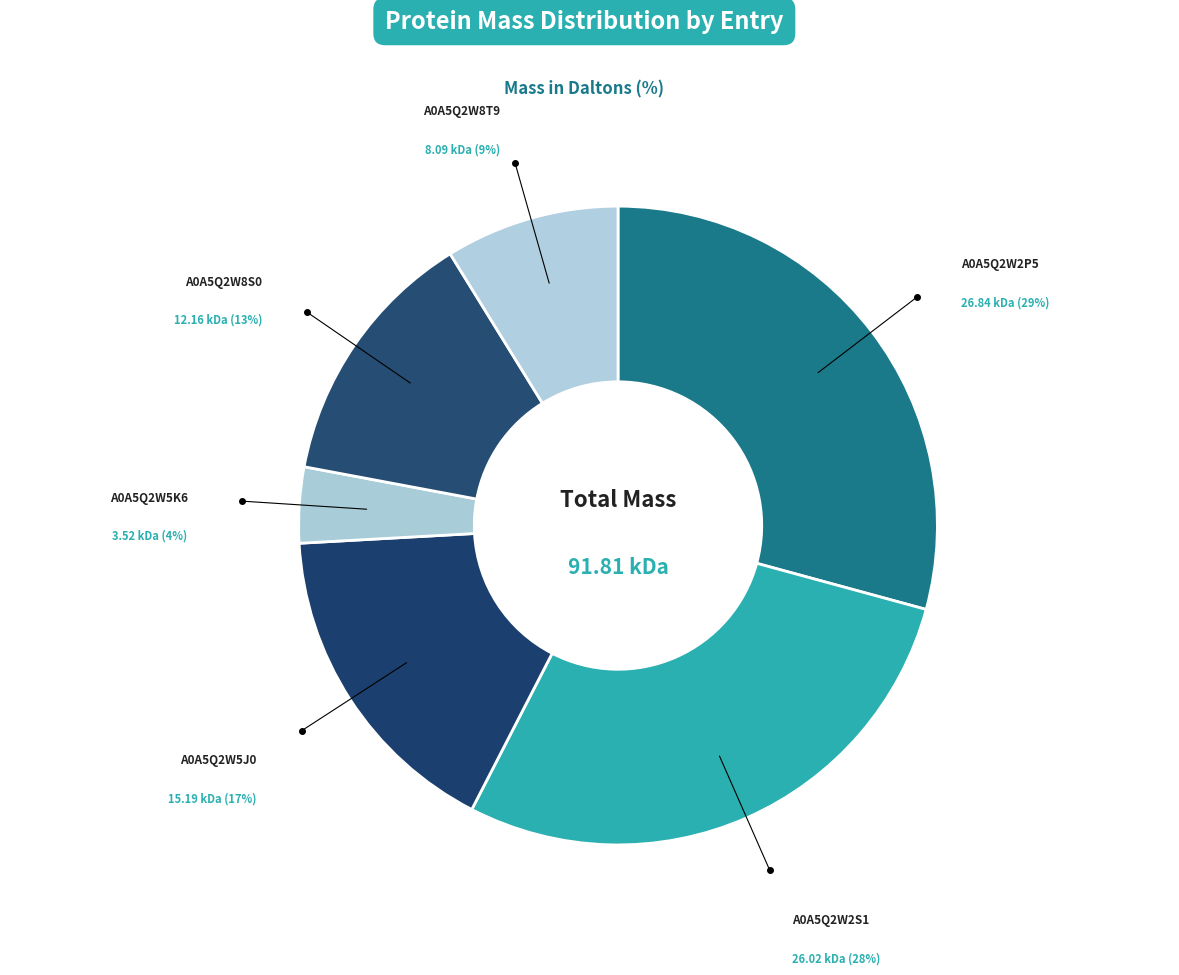

Rank the categories by value from lowest to highest.

A0A5Q2W5K6, A0A5Q2W8T9, A0A5Q2W8S0, A0A5Q2W5J0, A0A5Q2W2S1, A0A5Q2W2P5